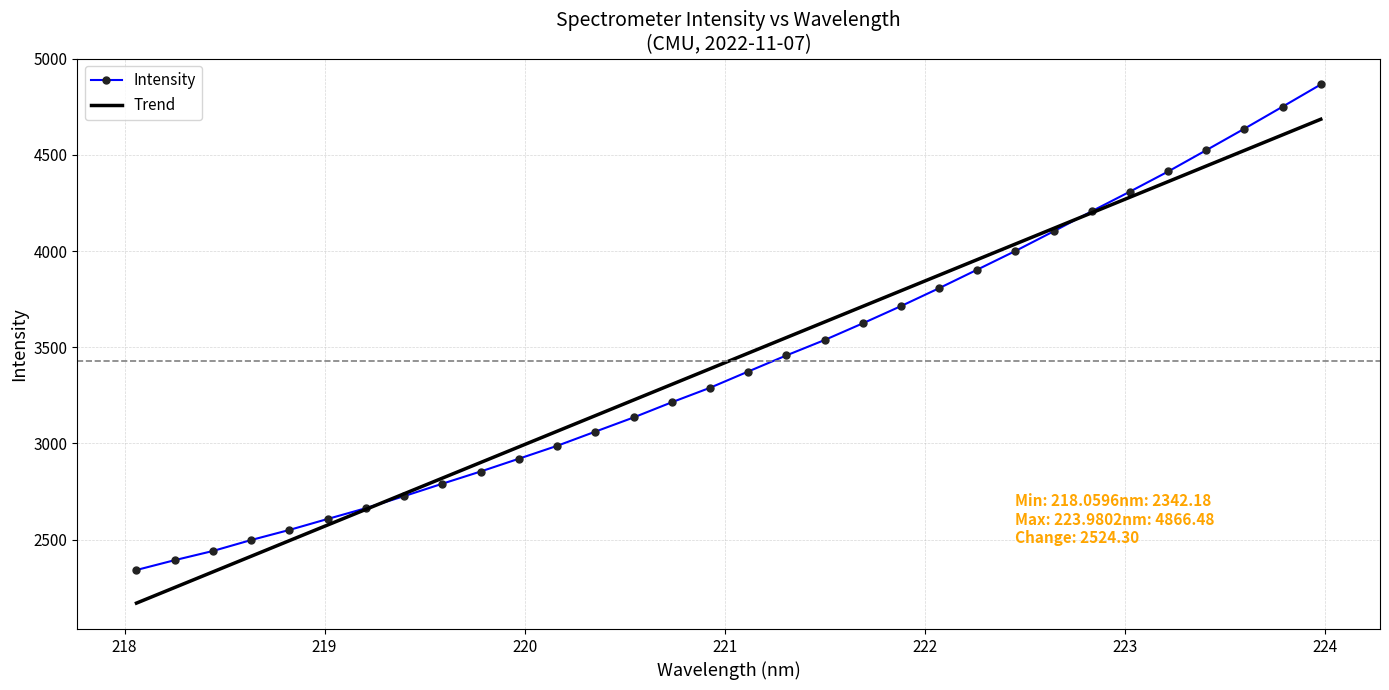

Which series ends up on top after the final intersection of Intensity and Trend?

Intensity